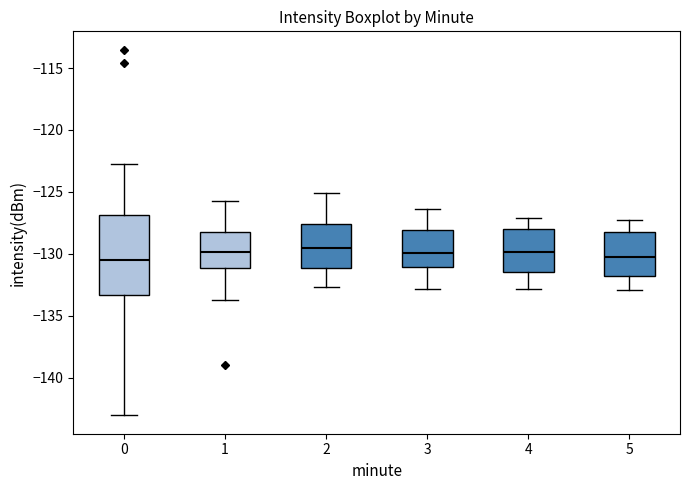

Where does the median line of the box at x = 0 sit on the y-axis? The values are not printed on the chart, so give them approximately, as read against the axis.

-130.5